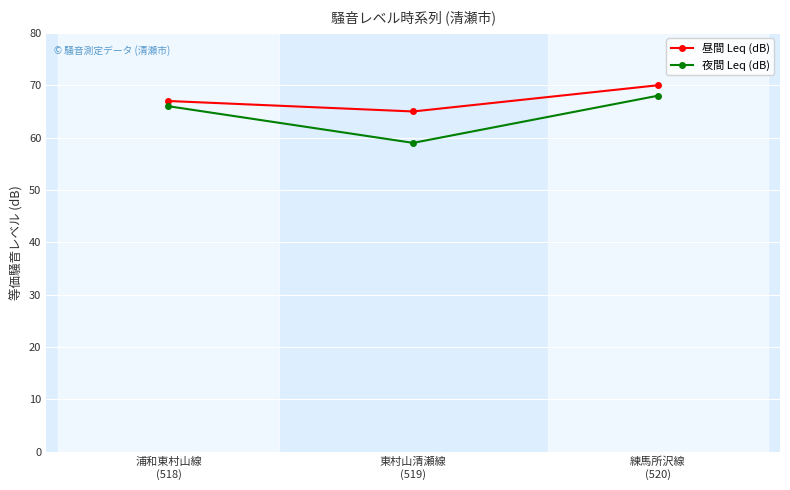

Which series has the widest spread of values?

夜間 Leq (dB)